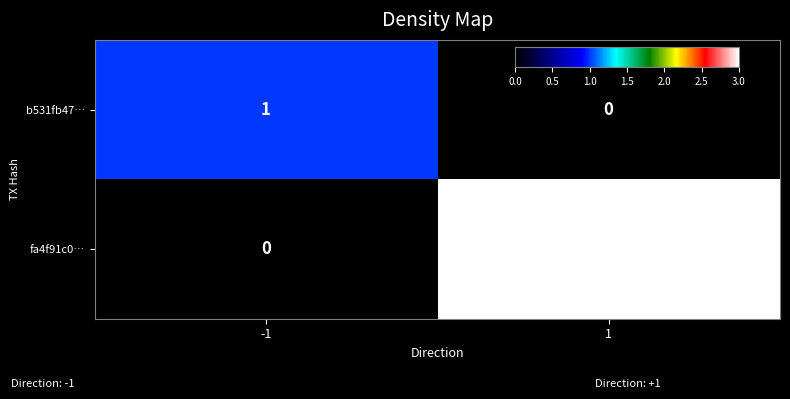

List the labels in order of fa4f91c0… value, smallest first.

-1, 1